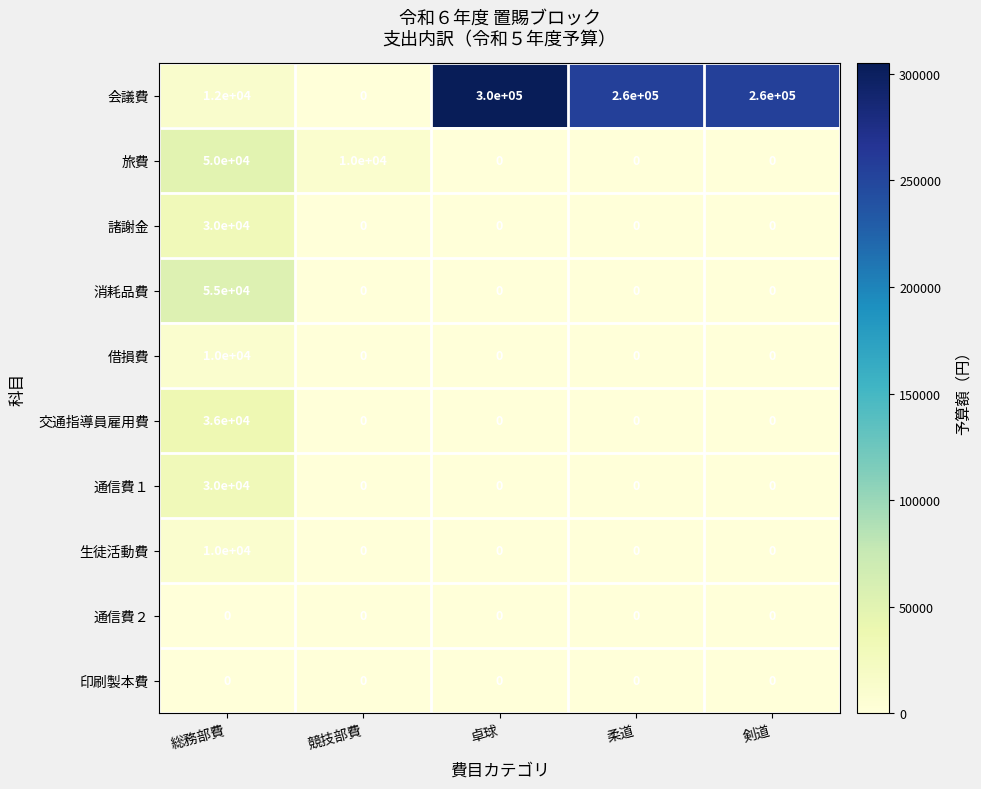

Between 卓球 and 剣道, which series saw the biggest shift?

会議費